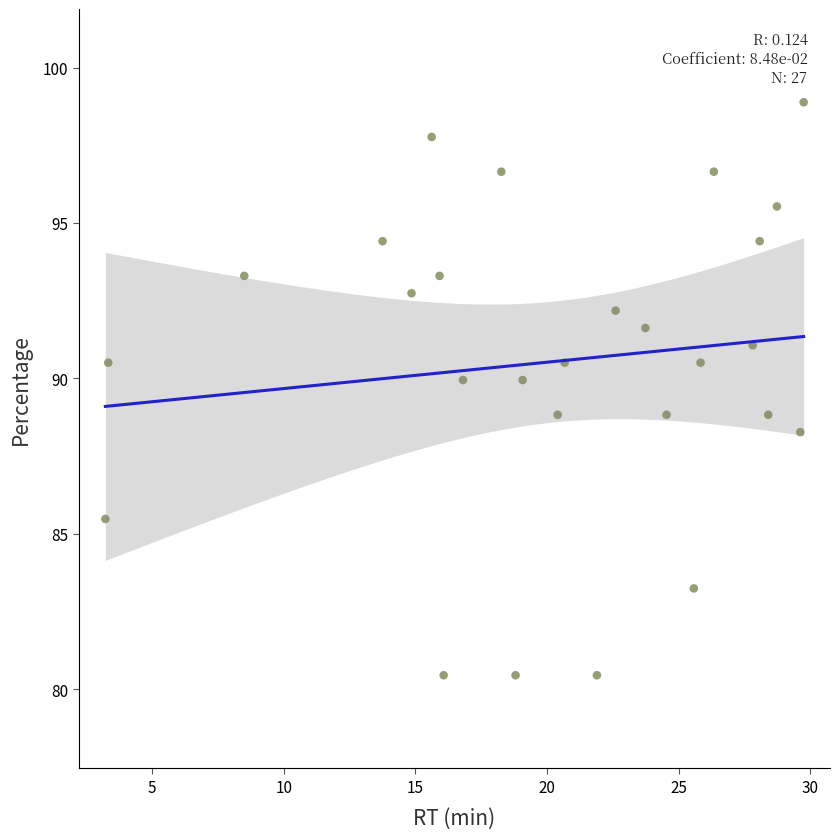

What is the range of Y values (max minus min)?

18.4